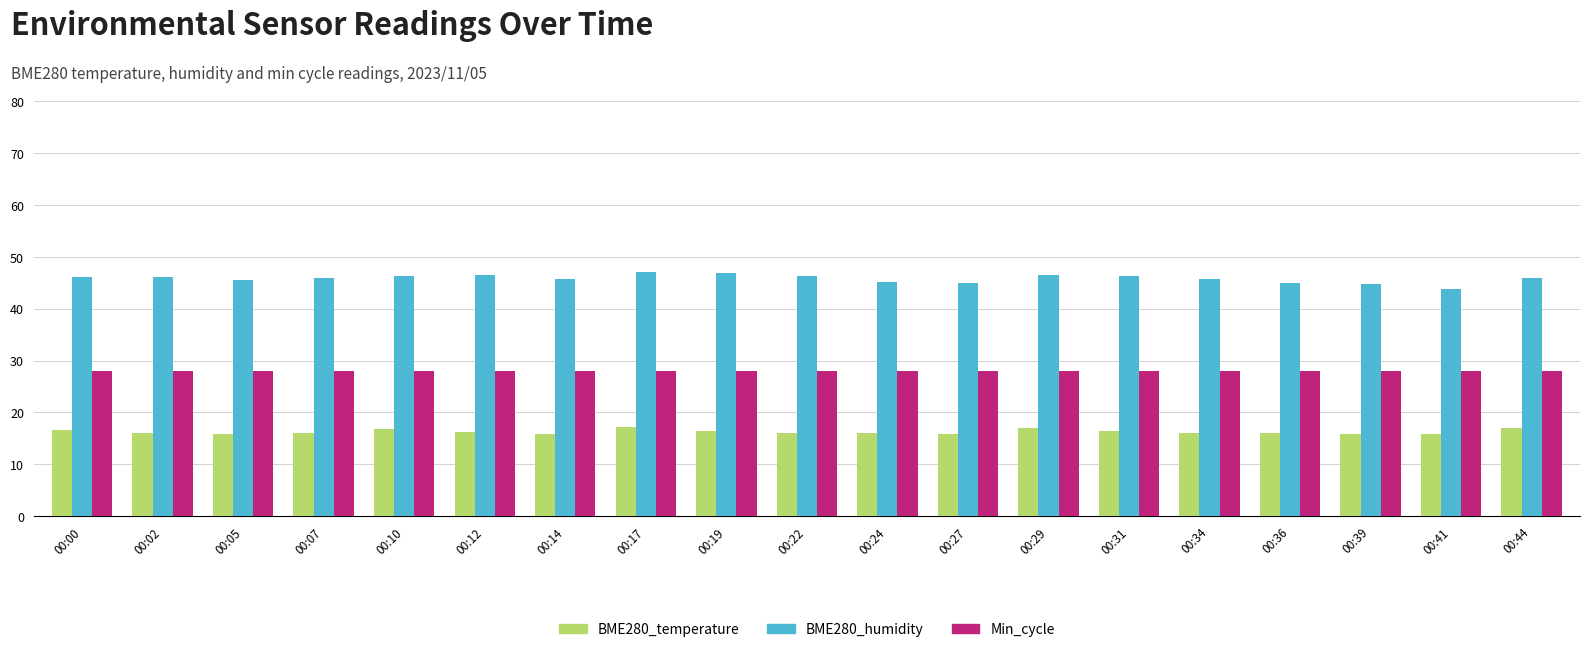

What is the difference between the maximum and minimum values in the BME280_temperature series?

1.3